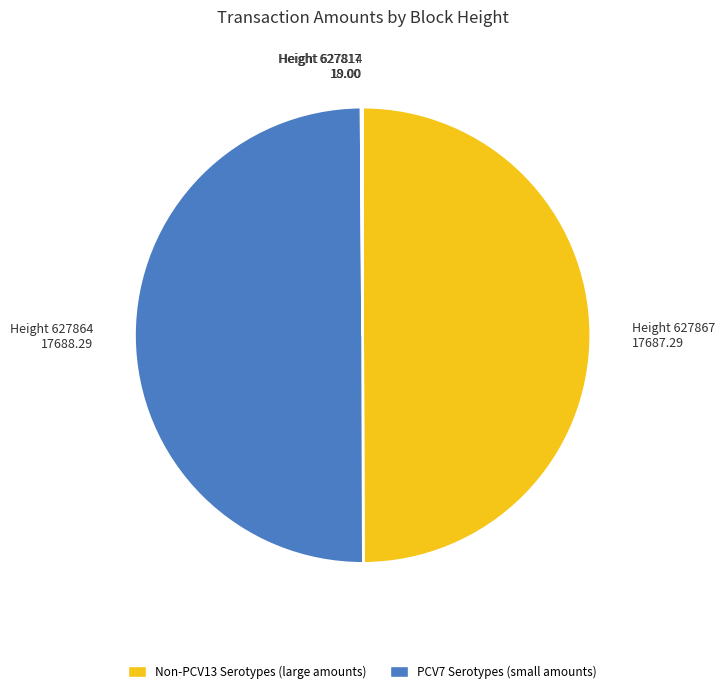

True or false: Height 627867 accounts for 50% of the total.

True